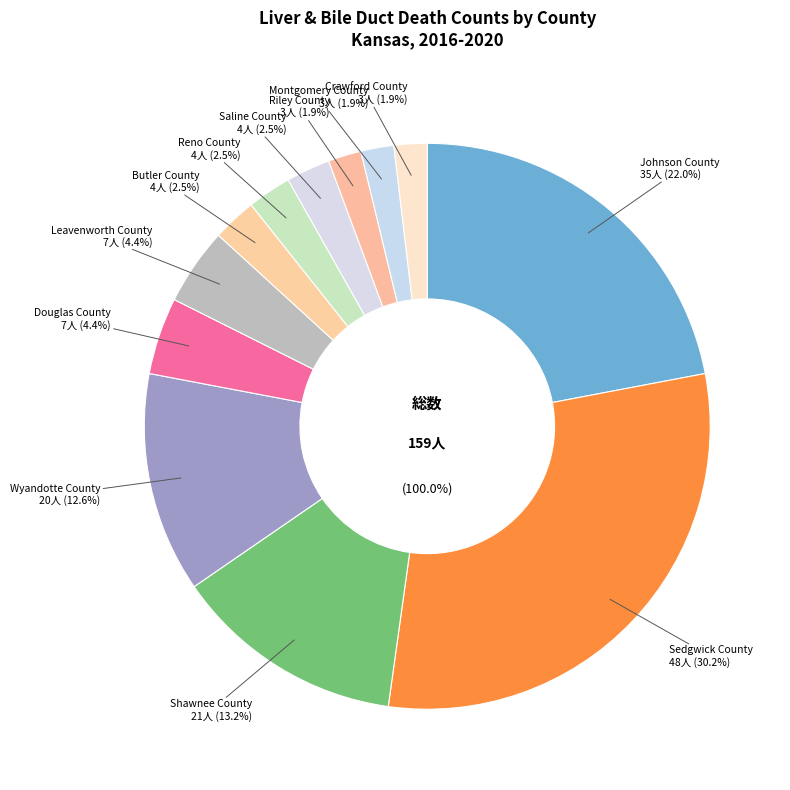

Is the sum of Crawford County and Shawnee County greater than half?

No